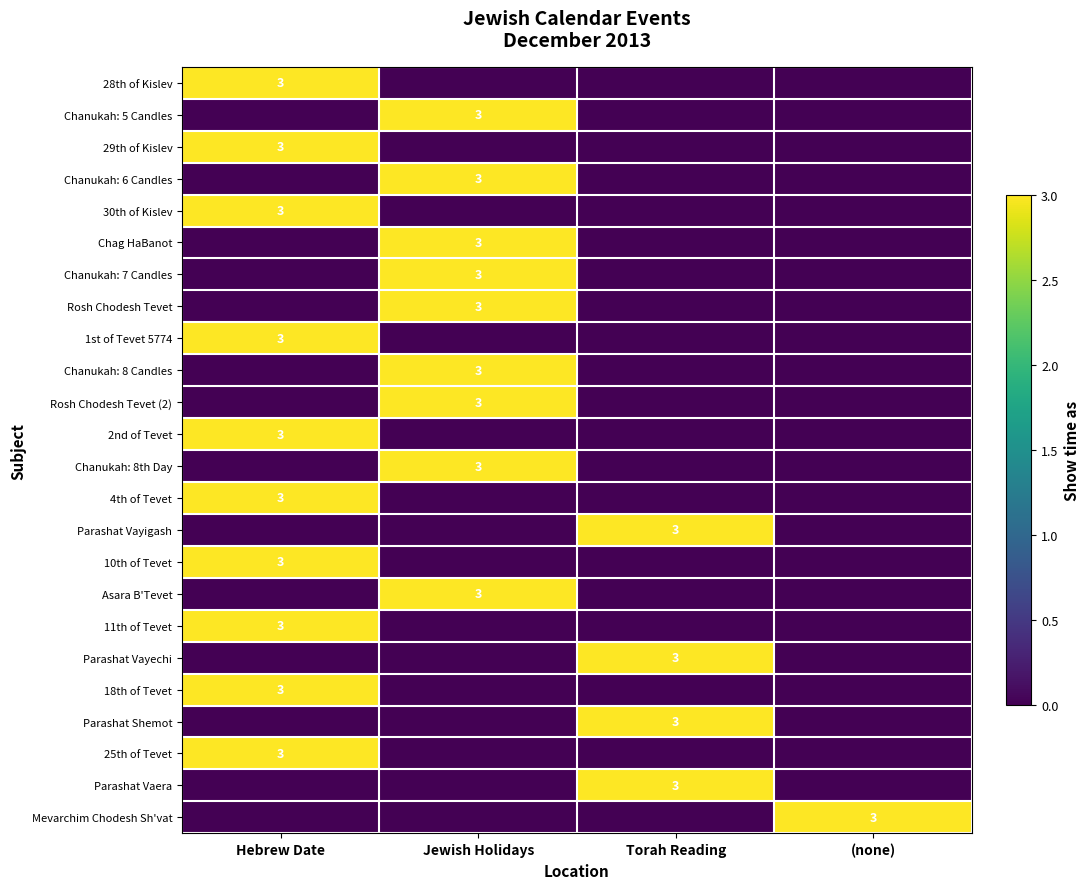

At how many categories does at least one series exceed 1?

4